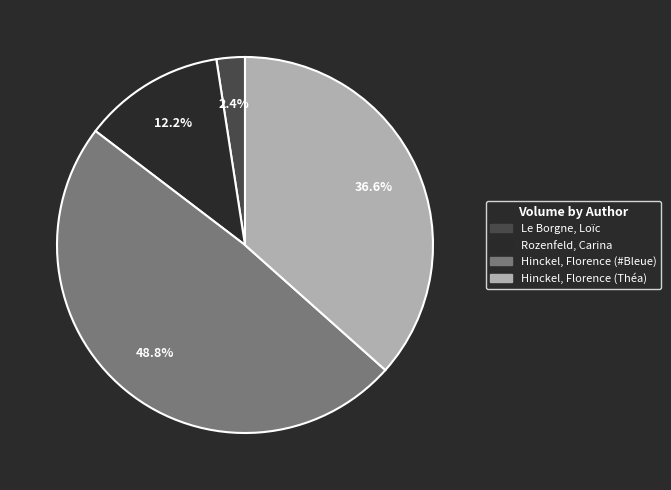

To the nearest percent, what percentage of the pie is Hinckel, Florence (#Bleue)?

49%